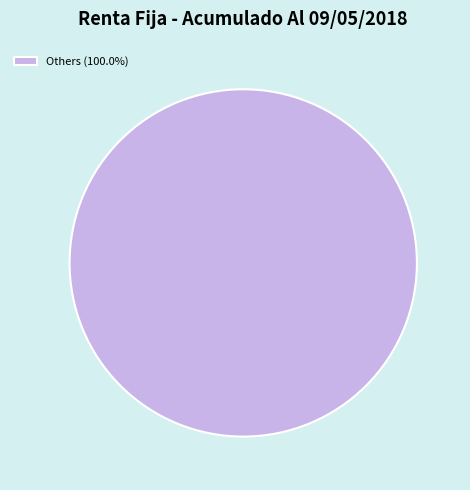

Does any single category account for the majority?

Yes